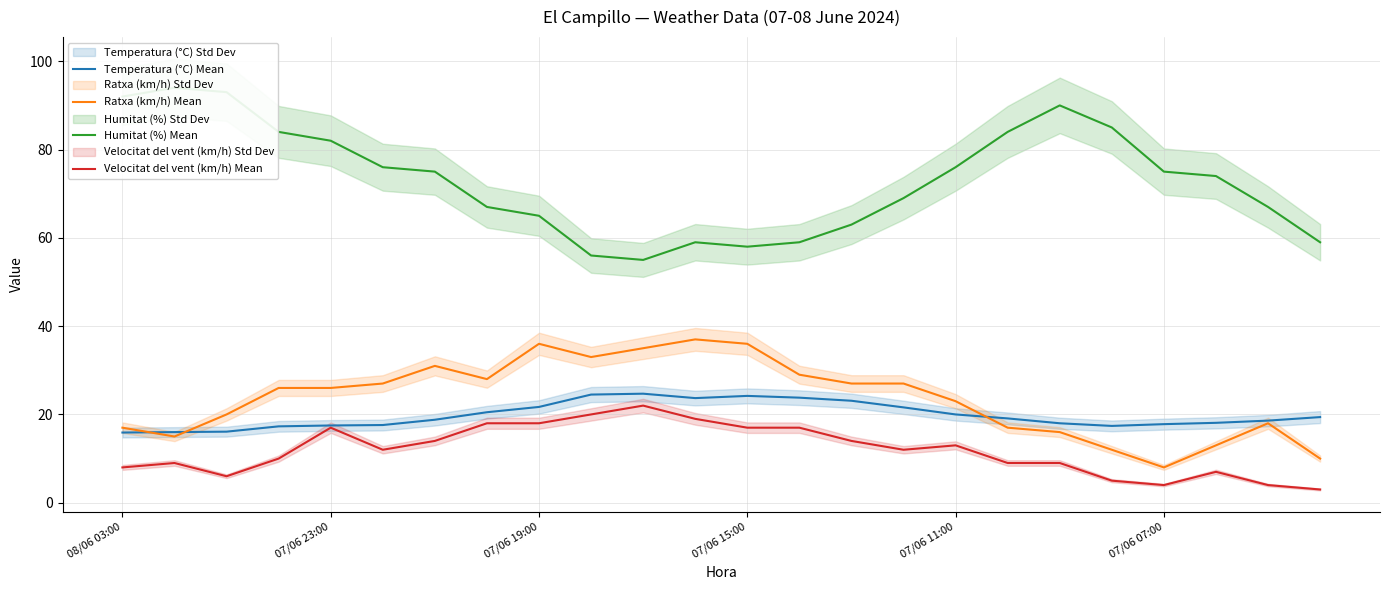

The value of Temperatura (°C) Mean at 07/06 15:00 is 24.2. True or false?

True